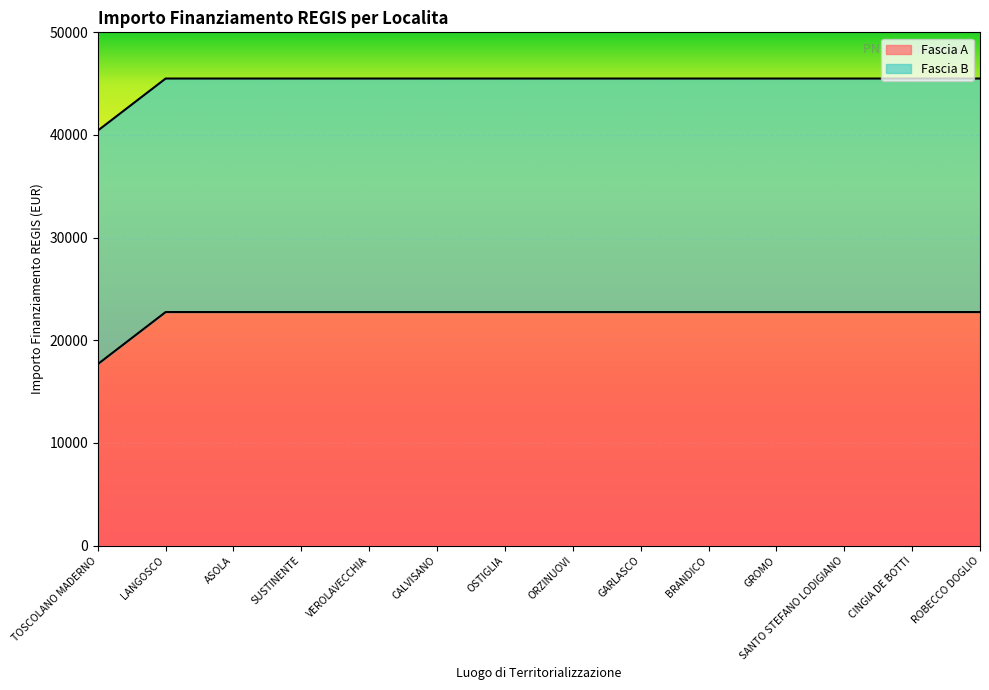

What is the total value across all series at BRANDICO?

45500.0